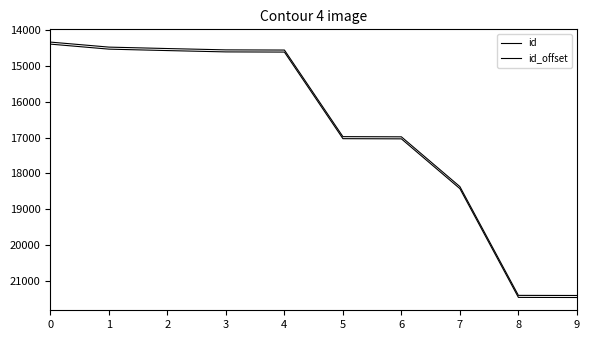

Reading left to right, extract all data points from this chart.

id: 0=14332.0	1=14472.0	2=14512.0	3=14549.0	4=14554.0	5=16973.0	6=16978.0	7=18369.0	8=21407.0	9=21410.0
id_offset: 0=14388.6	1=14528.6	2=14568.6	3=14605.6	4=14610.6	5=17029.6	6=17034.6	7=18425.6	8=21463.6	9=21466.6